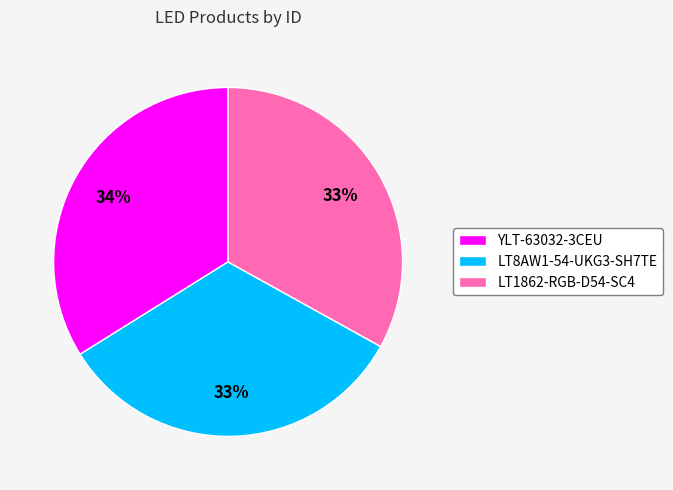

What percentage is the YLT-63032-3CEU slice, to the nearest percent?

34%